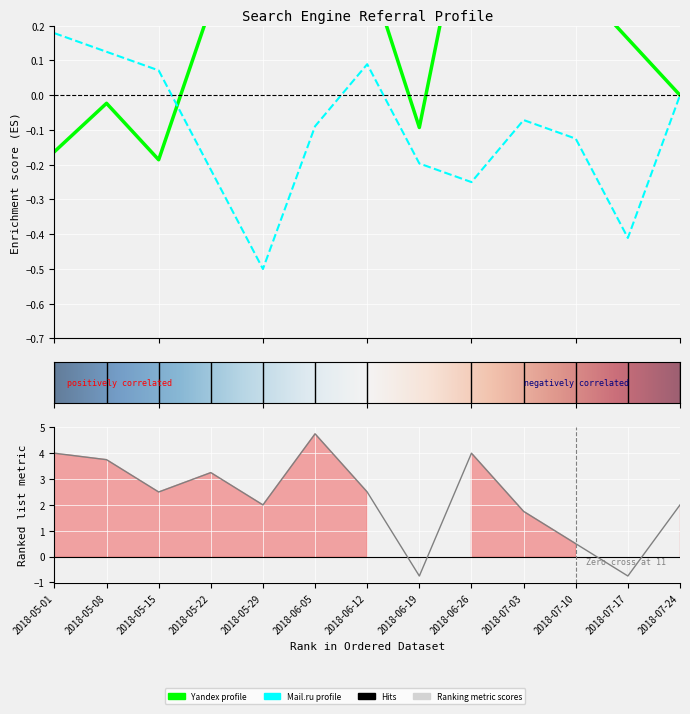

The Yandex series shows 2 at 2018-06-19. True or false?

False